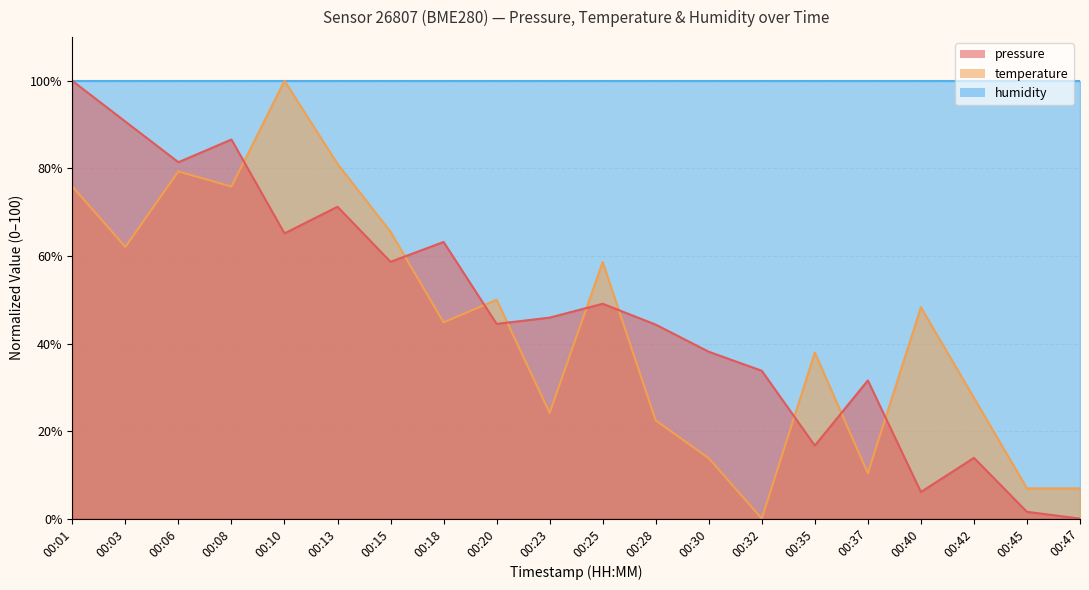

At 00:20, list the series in order from smallest to largest.

pressure, temperature, humidity